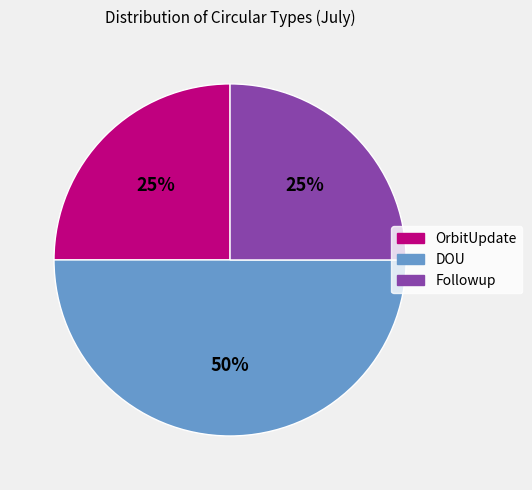

To the nearest percent, what is the combined percentage of OrbitUpdate and DOU?

75%